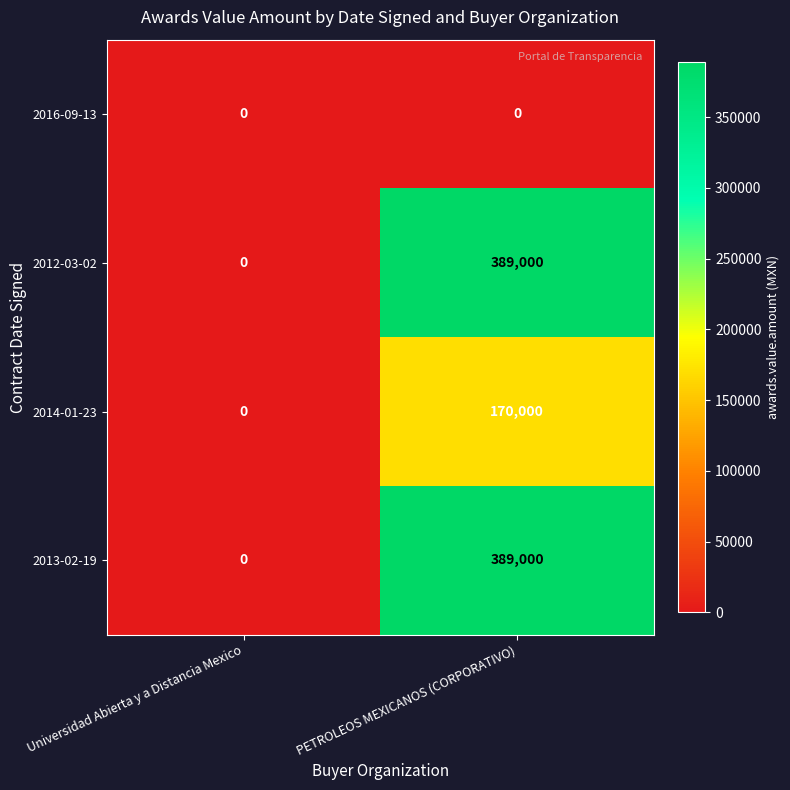

What is the average value of the 2012-03-02 series?

194500